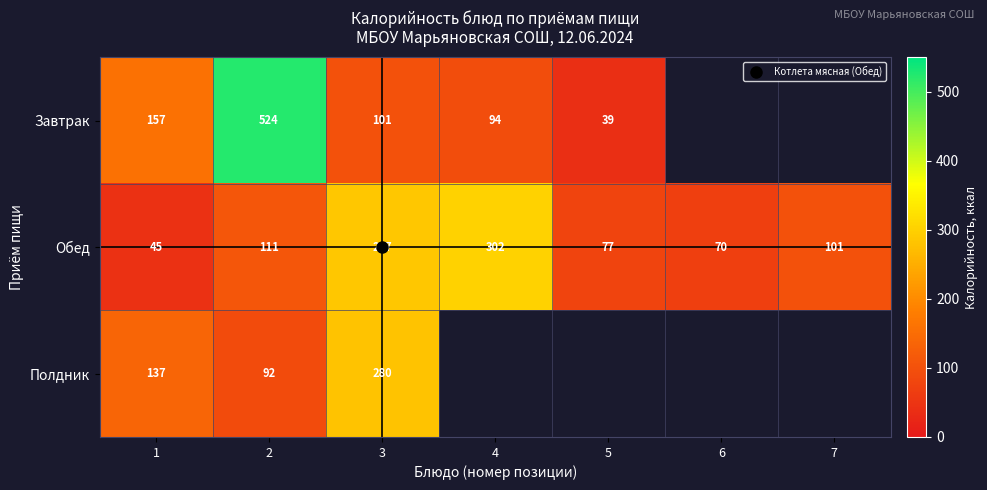

Which series changed the most between 6 and 7?

Обед